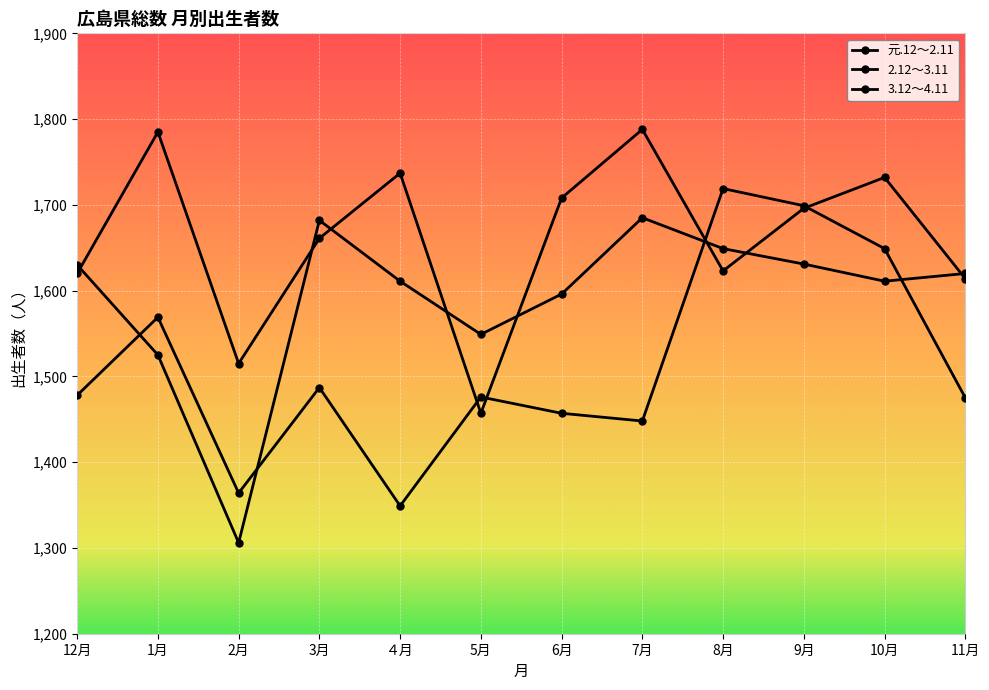

What is the sum of all 元.12～2.11 values?

19936